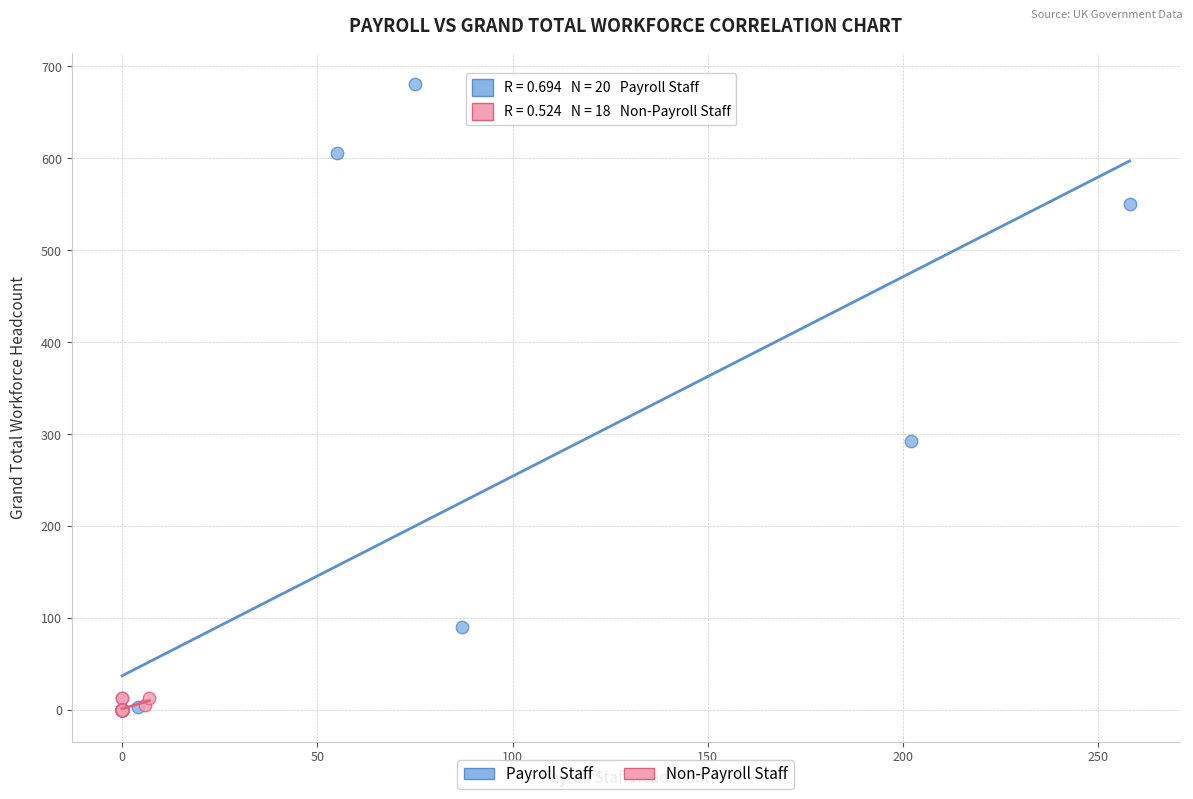

Which series contains the highest Y value?

Payroll Staff